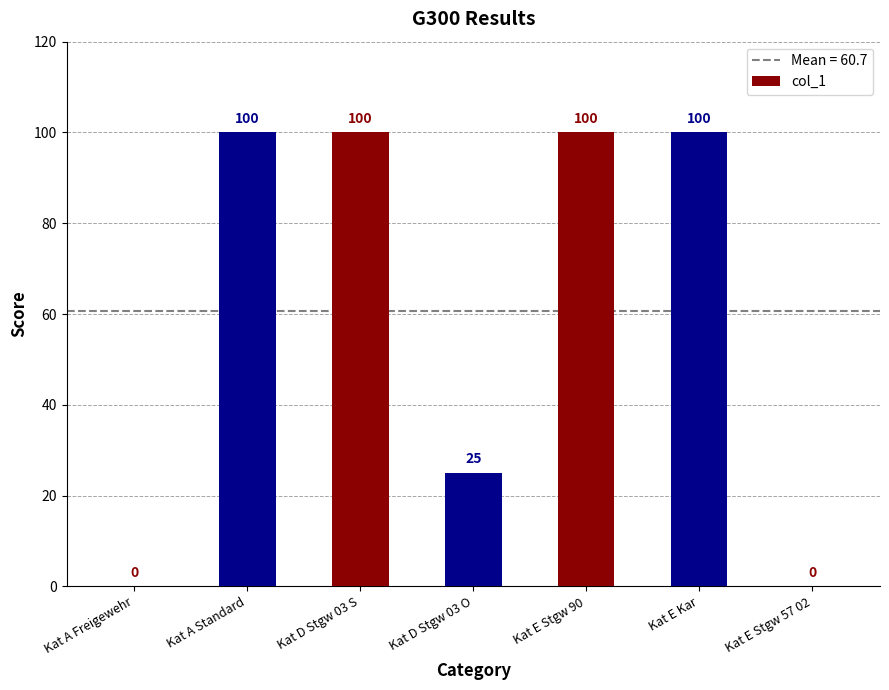

At which label is the value closest to 50?

Kat D Stgw 03 O